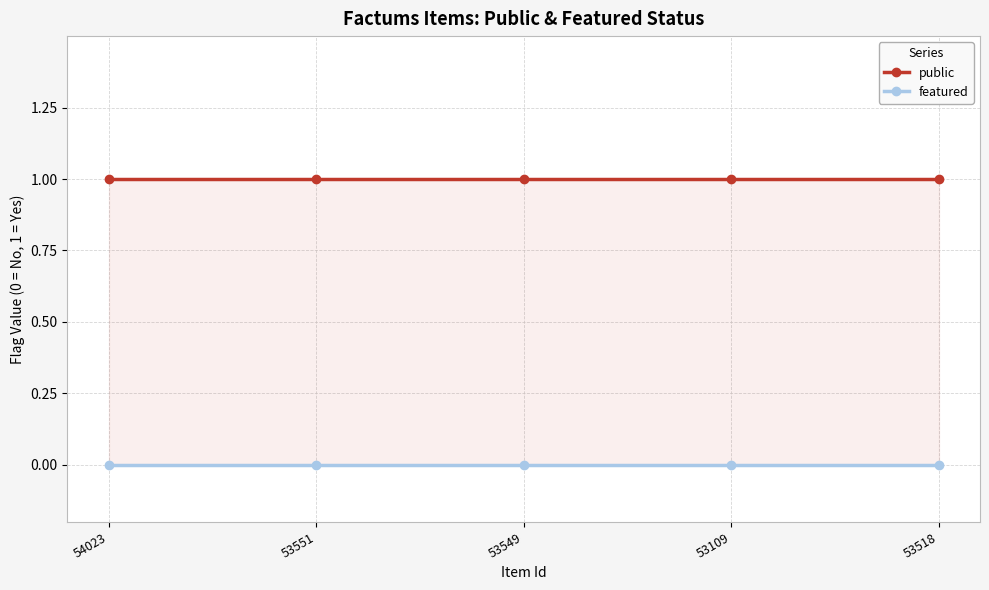

What is the sum of the public values at 53518 and 53549?

2